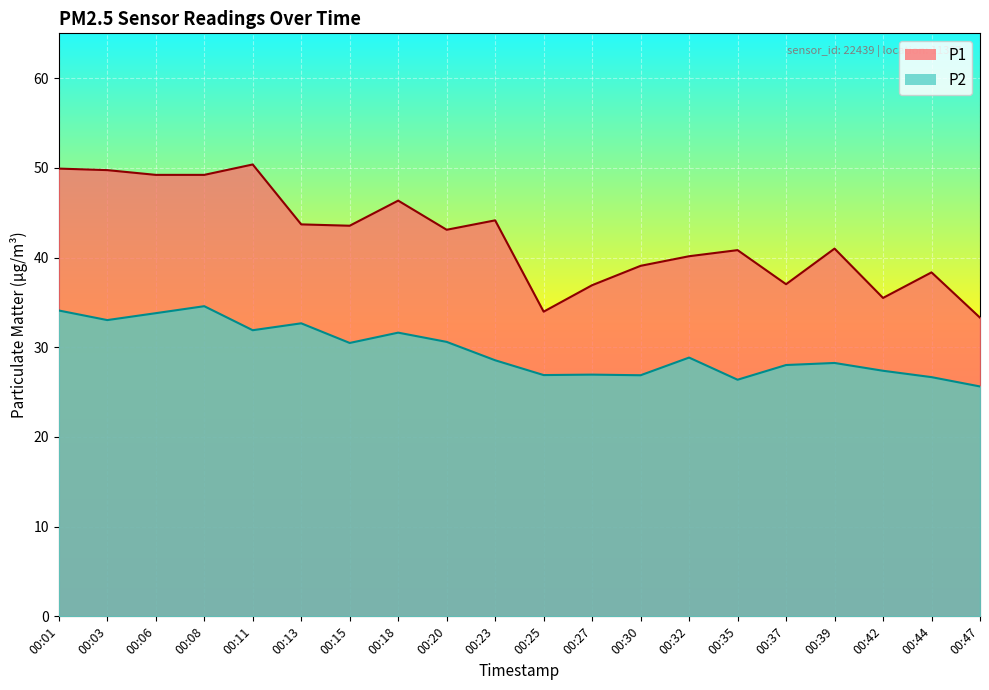

How many data points does each series have?

20